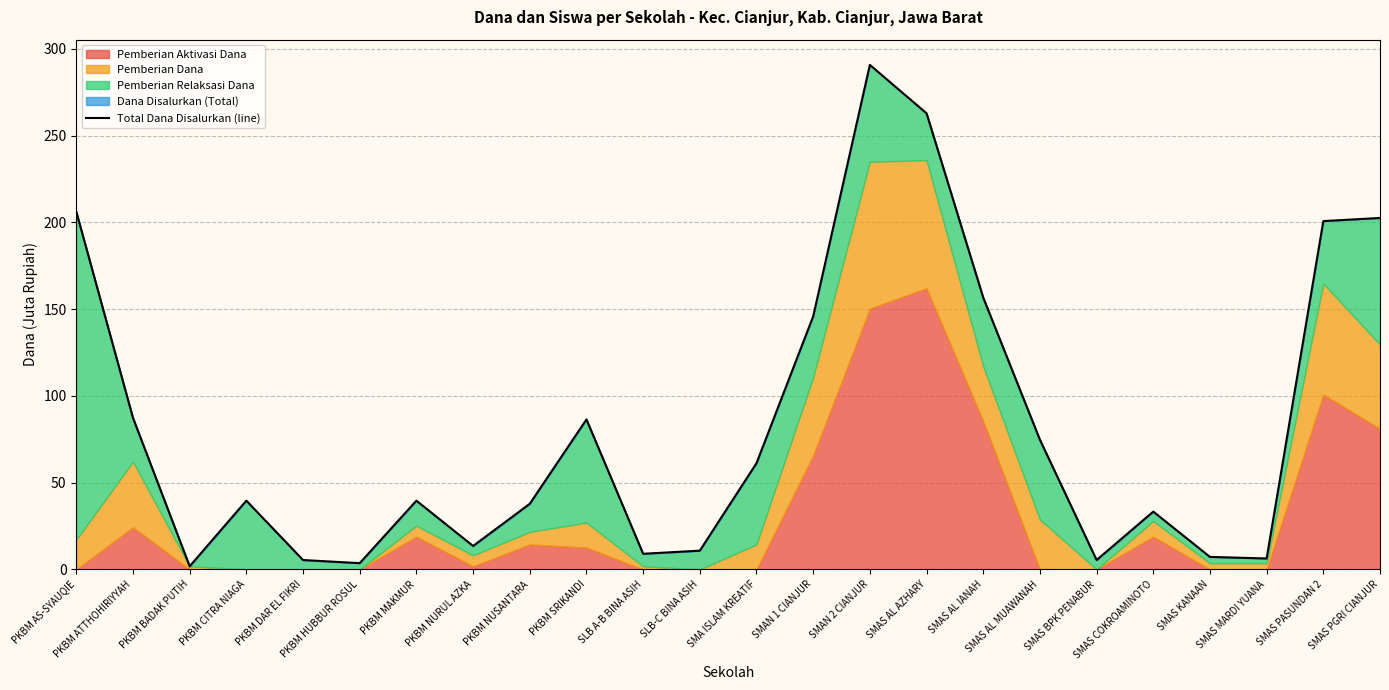

What is the label of the 23rd point from the right?

PKBM ATTHOHIRIYYAH